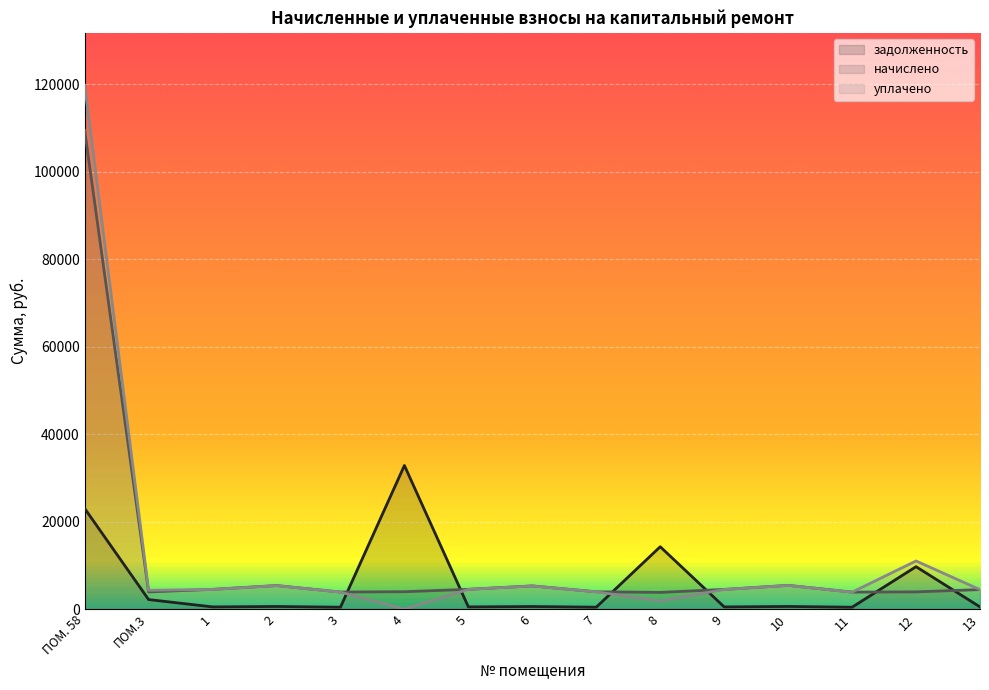

Where do начислено and задолженность first cross each other?

3 and 4